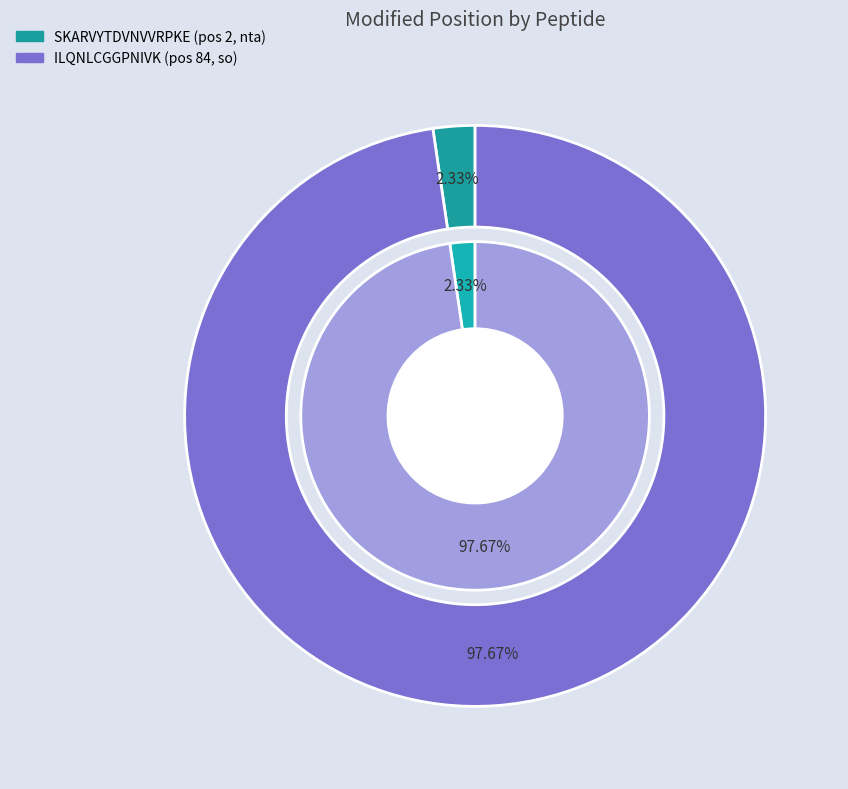

How many segments does this pie chart have?

2